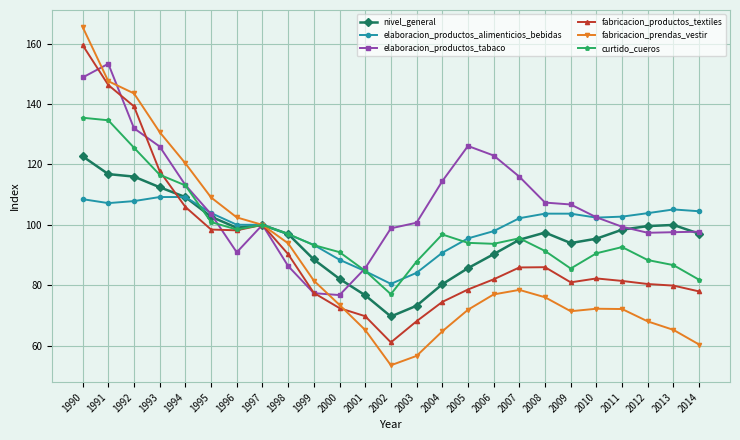

True or false: fabricacion_productos_textiles has more than 0 interior local peaks.

True